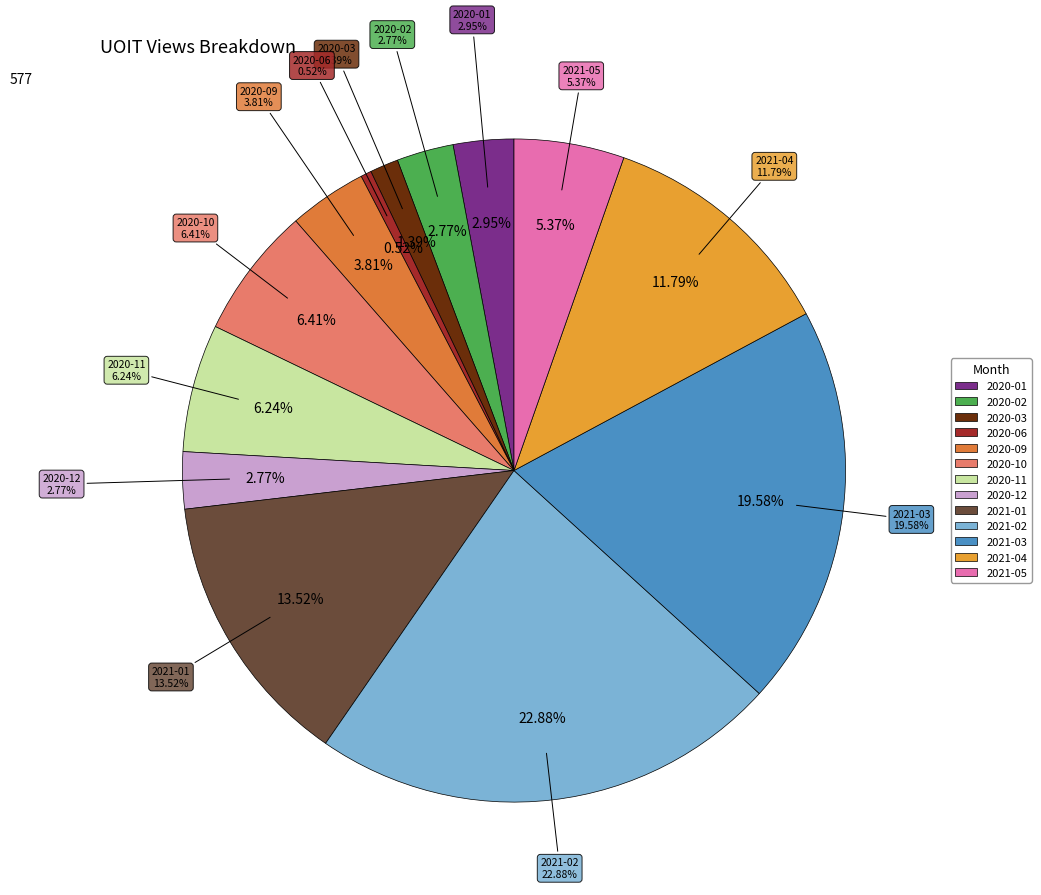

What percentage is the 2020-12 slice, to the nearest percent?

3%